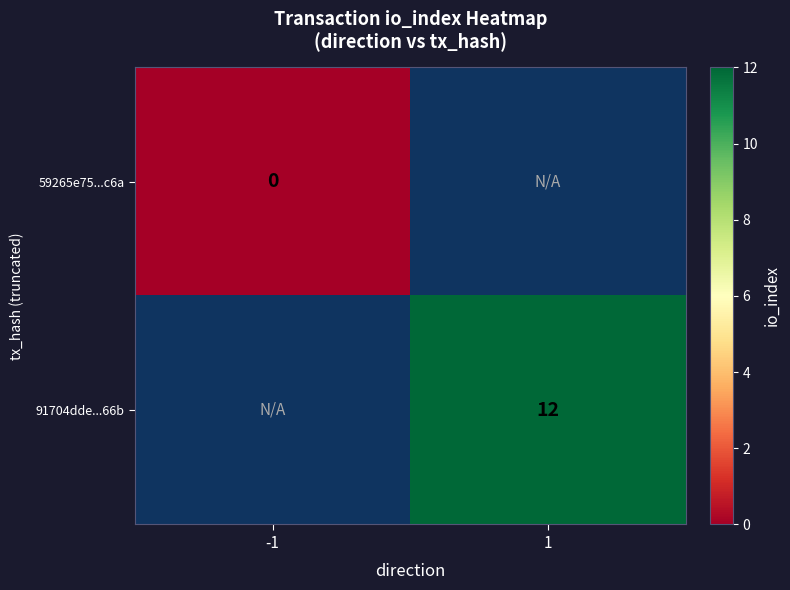

Is it true that 91704dde...66b equals 12 at 1?

True